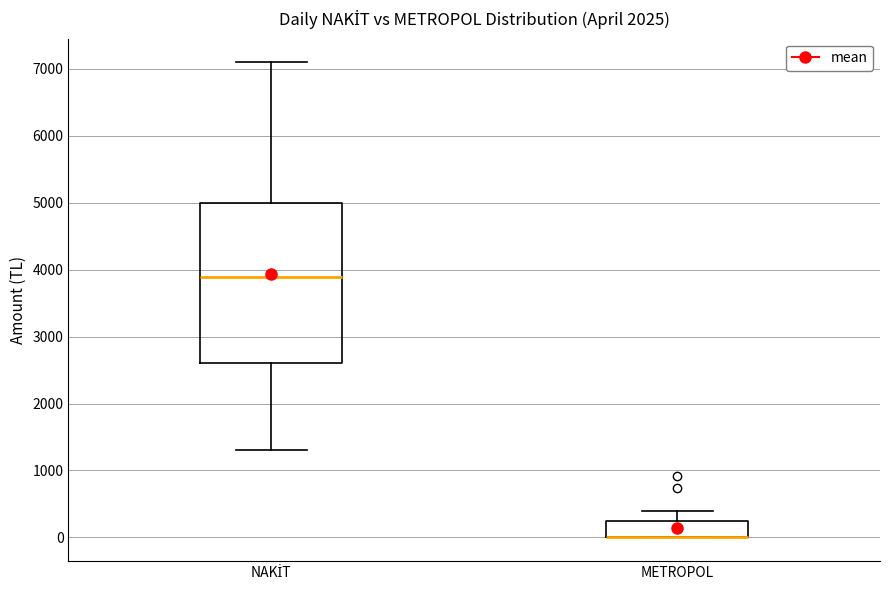

Reading left to right, read every box against the y-axis: the position of its median line, the range the box covers, and the ends of its whiskers. The values are not printed on the chart, so give them approximately, as read against the axis.

NAKİT: median 3900, box 2600 to 5000, whiskers 1300 to 7100
METROPOL: median 0 (drawn on the box's lower edge), box 0 to 200, whiskers 0 to 400